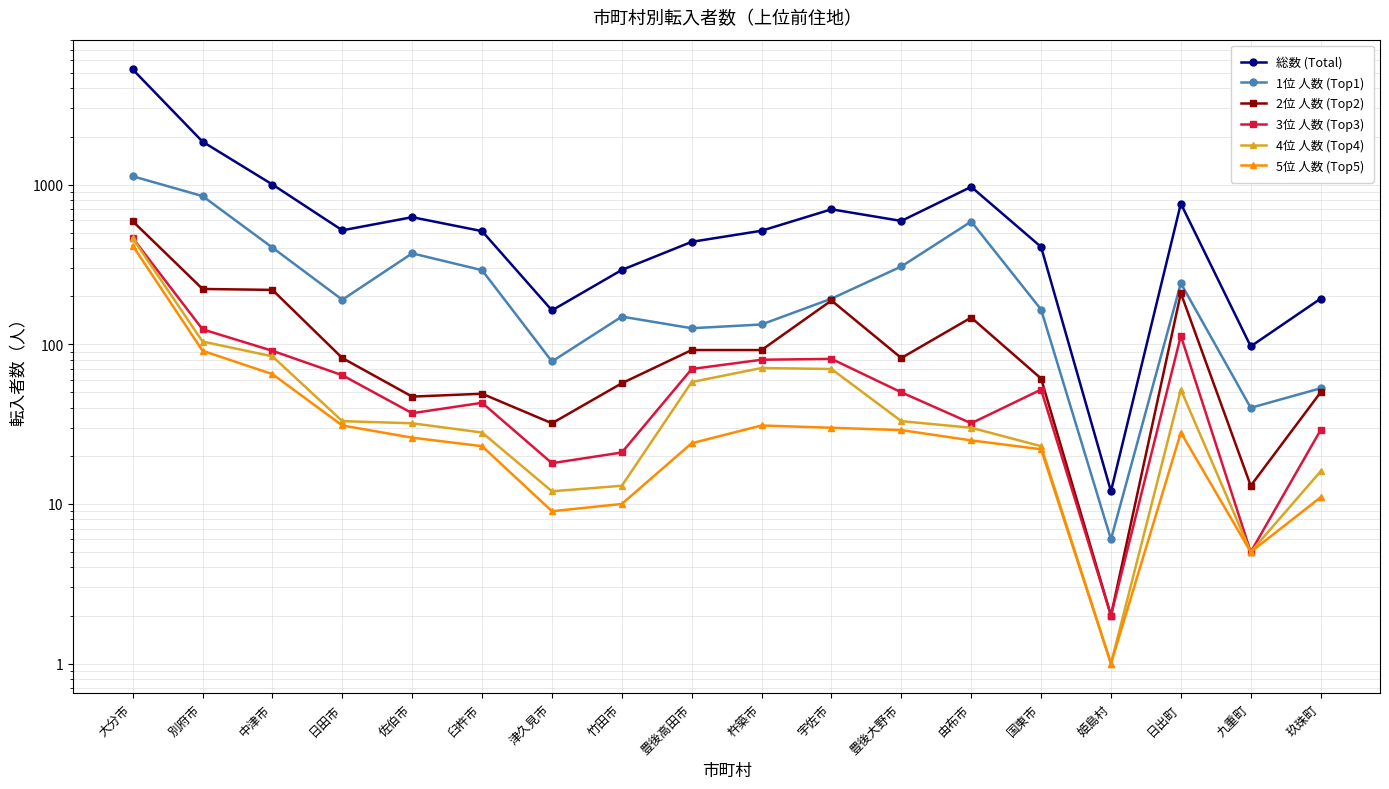

What is the approximate value of 2位 人数 (Top2) at 竹田市, to the nearest 100?

100